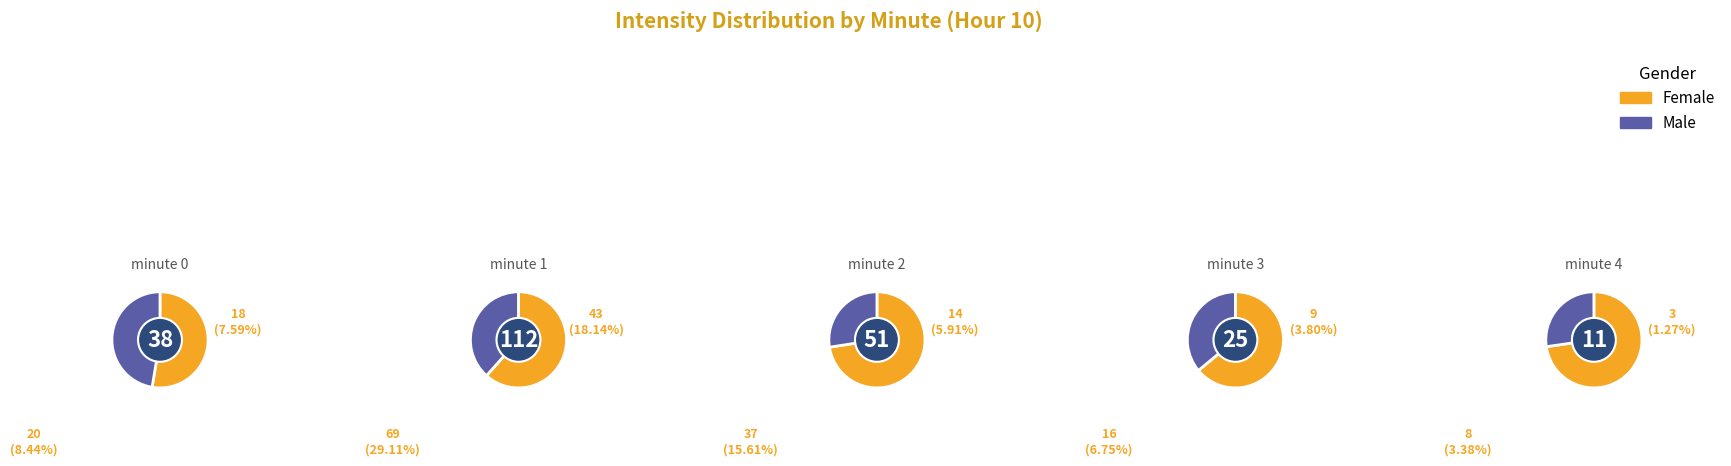

To the nearest percent, what is the difference between the minute 0 and minute 2 slice percentages?

5%